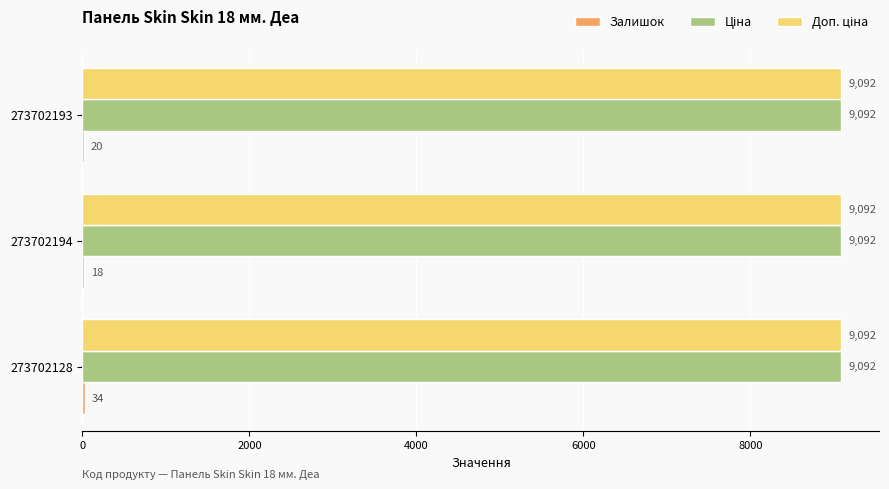

What is the maximum value shown in the chart?

9092.0